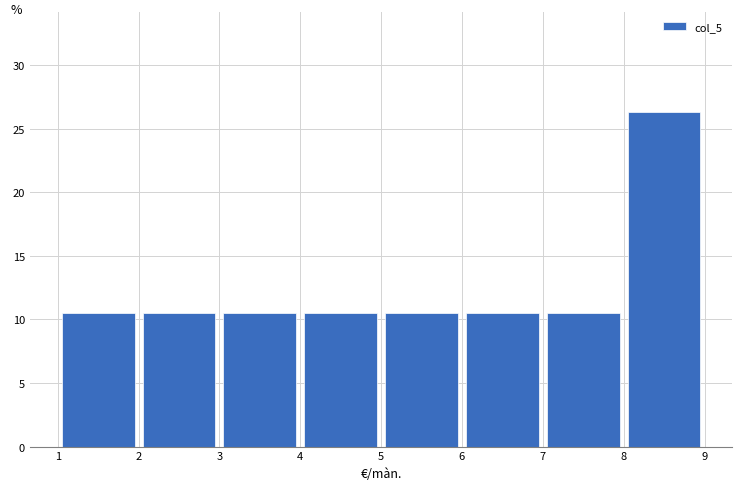

Reading left to right, transcribe this chart: for each bar, give the range it covers on the x-axis and its height. The values are not printed on the chart, so give them approximately, as read against the axis.

1 to 2: 10.5
2 to 3: 10.5
3 to 4: 10.5
4 to 5: 10.5
5 to 6: 10.5
6 to 7: 10.5
7 to 8: 10.5
8 to 9: 26.5